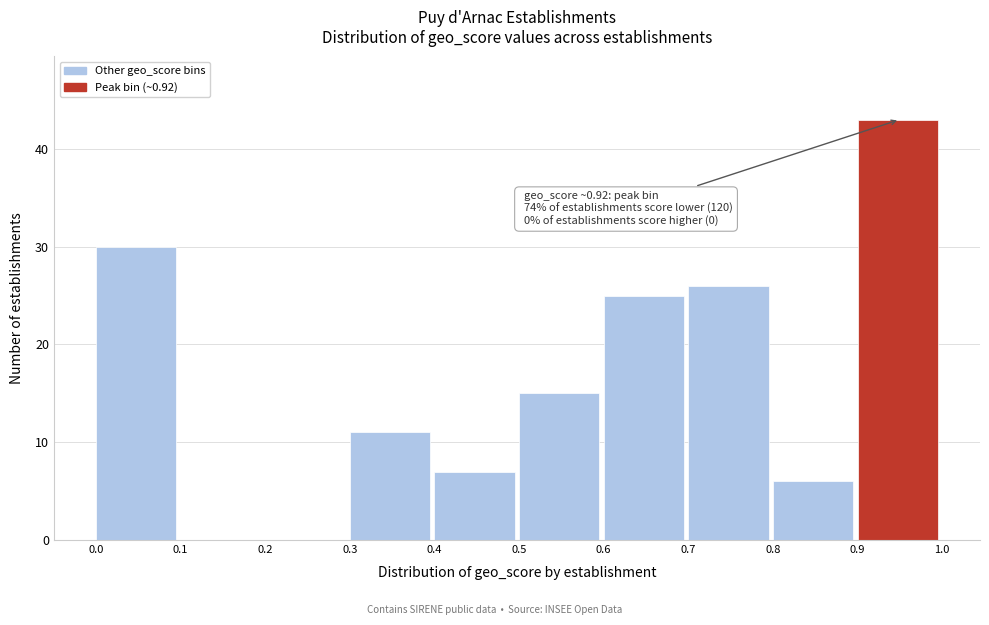

Which range on the x-axis has the tallest bar?

0.9 to 1.0